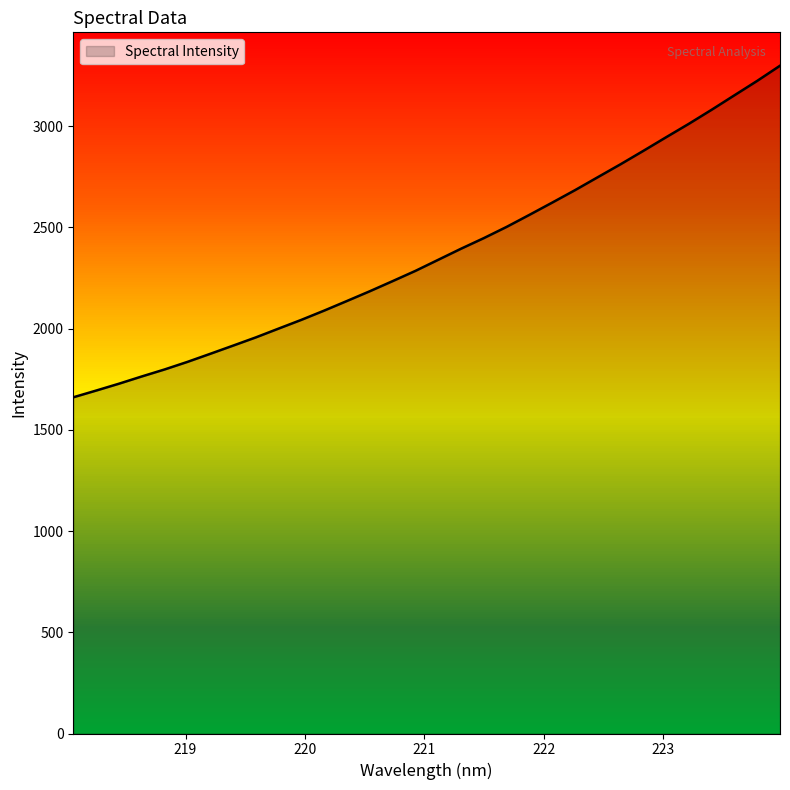

What is the sum of all values?

75919.3